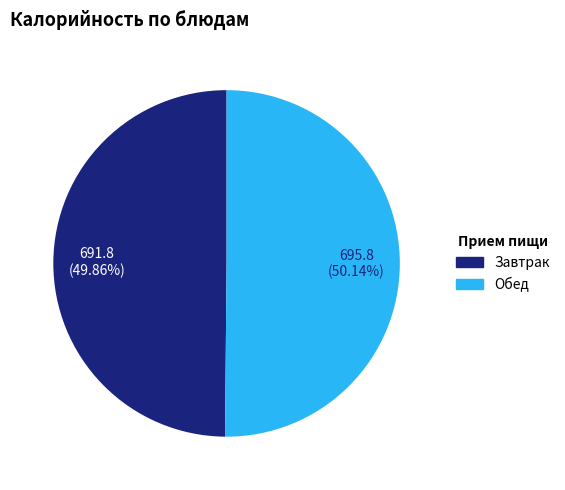

How many segments does this pie chart have?

2